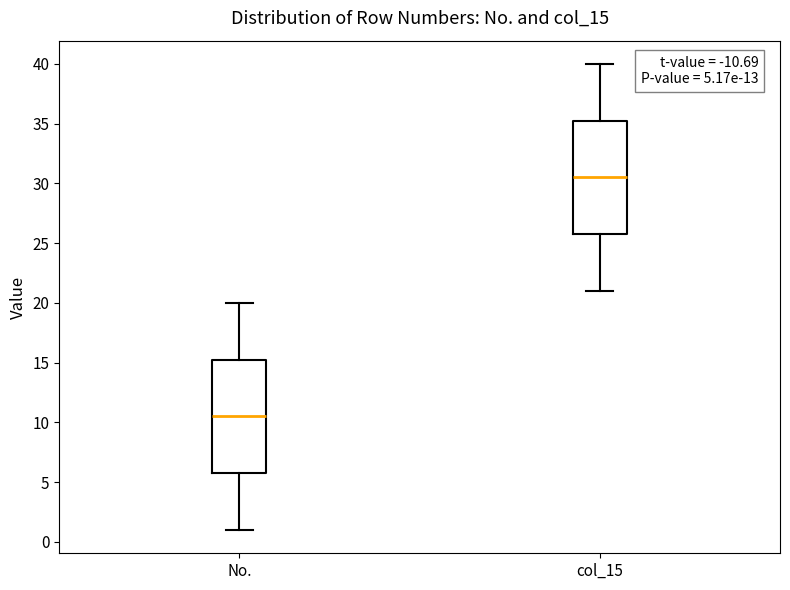

Which box's median line is the highest?

col_15